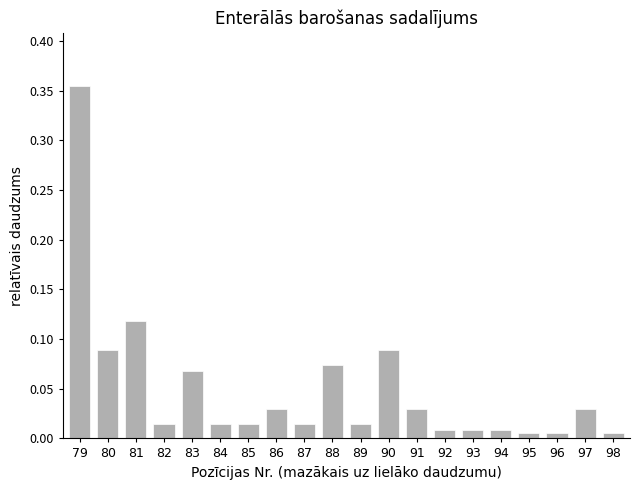

Between 82 and 83, which is larger?

83